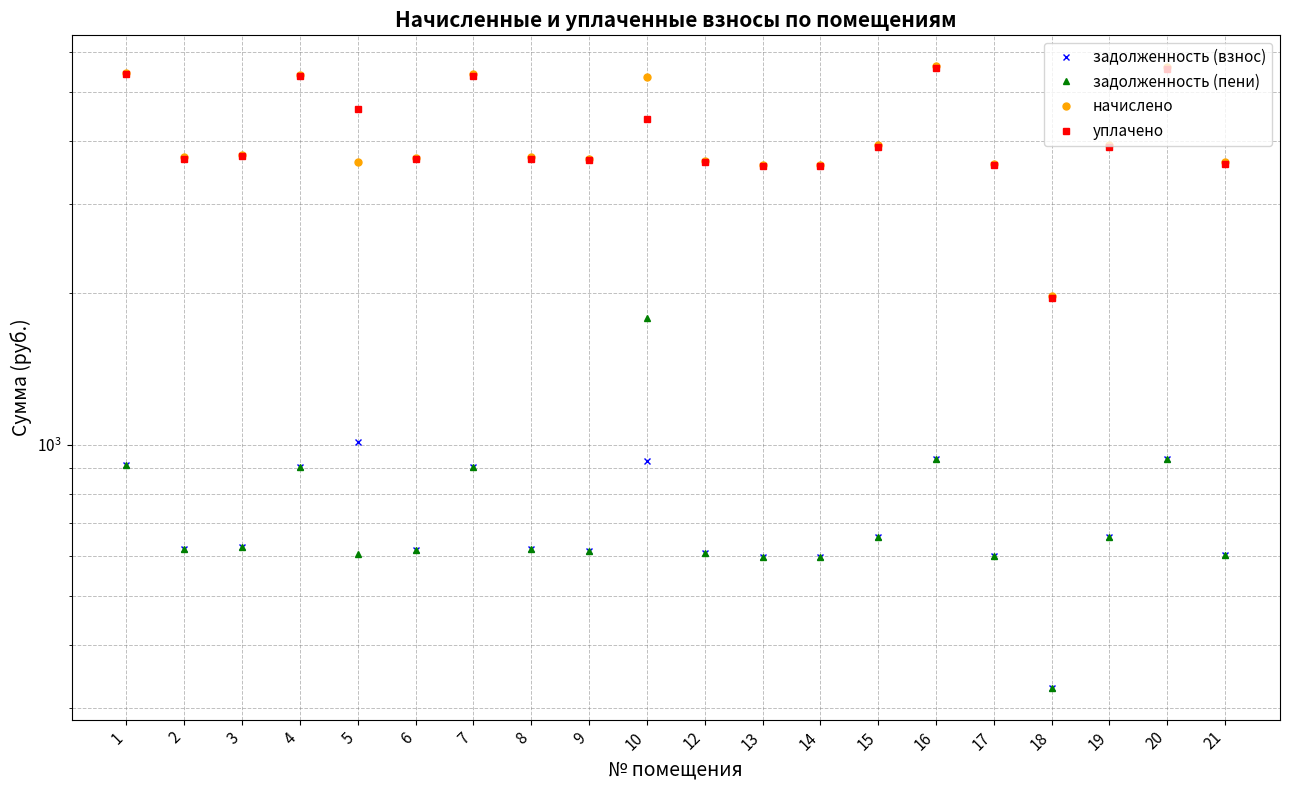

At which label does задолженность (взнос) reach its peak?

5